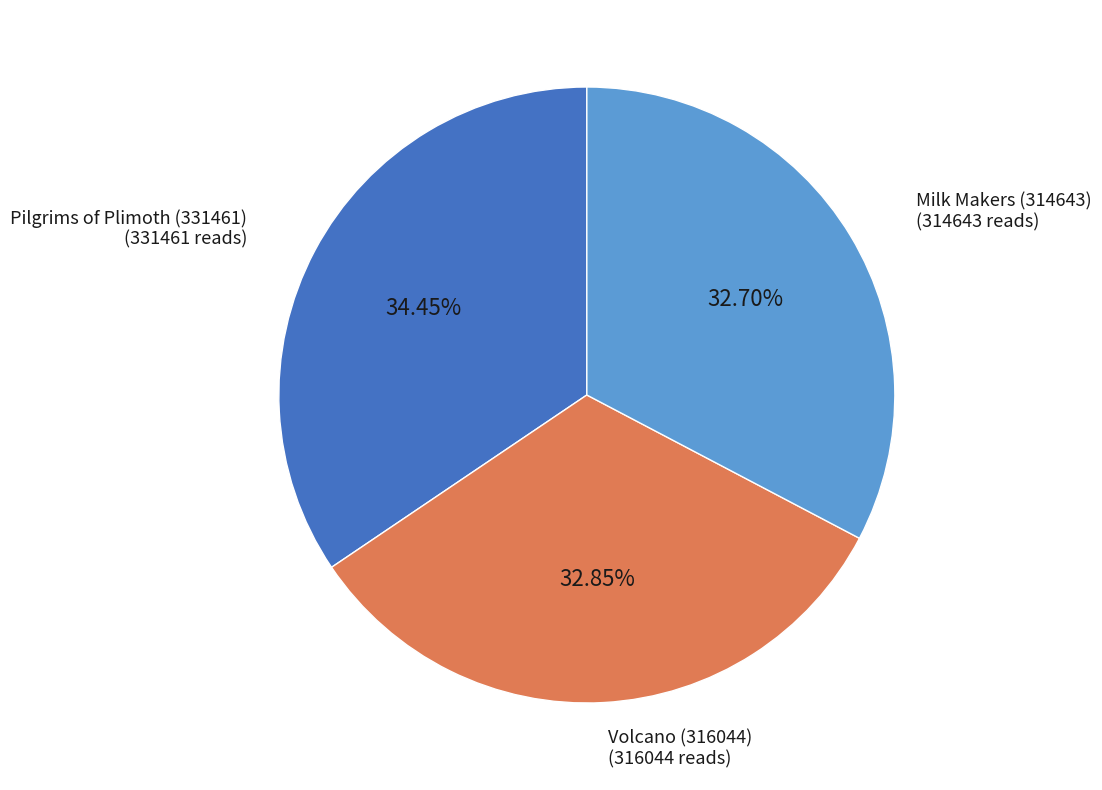

How many segments does this pie chart have?

3